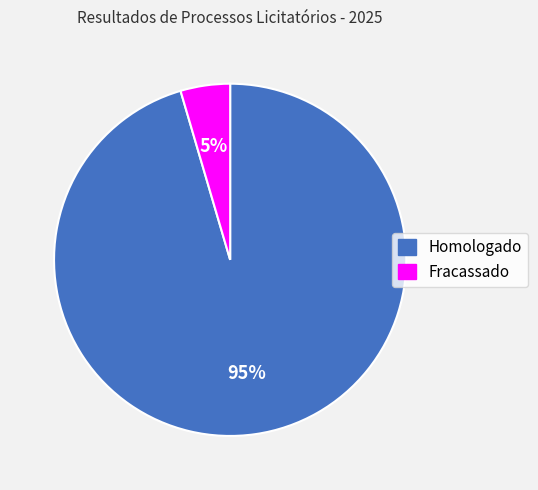

To the nearest percent, what is the combined percentage of Homologado and Fracassado?

100%